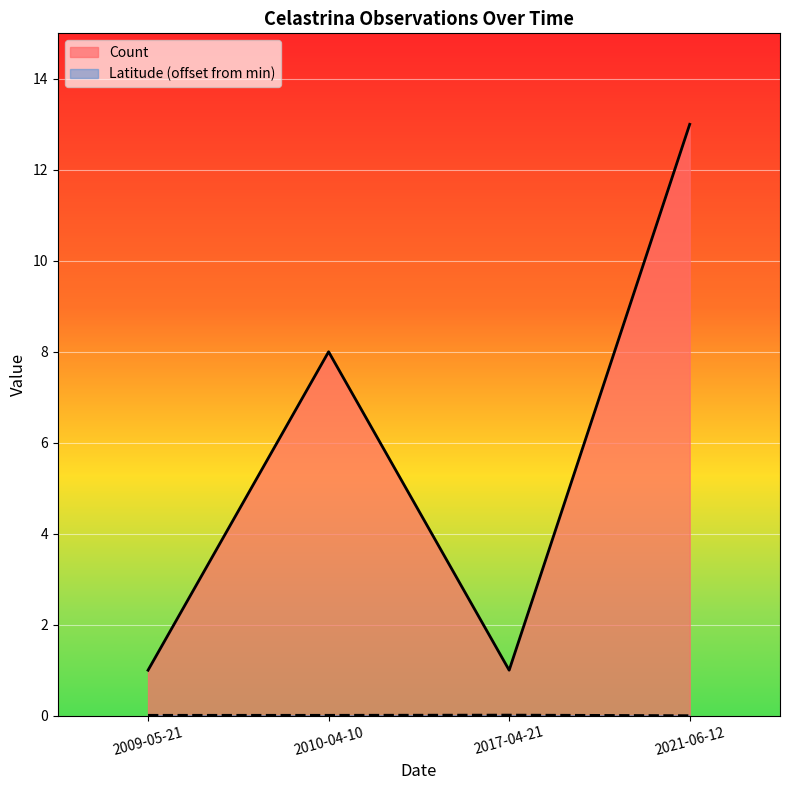

Reading left to right, list all the values displayed in this chart.

Count: 2009-05-21=1.0	2010-04-10=8.0	2017-04-21=1.0	2021-06-12=13.0
Latitude: 2009-05-21=0.0	2010-04-10=0.0	2017-04-21=0.0	2021-06-12=0.0